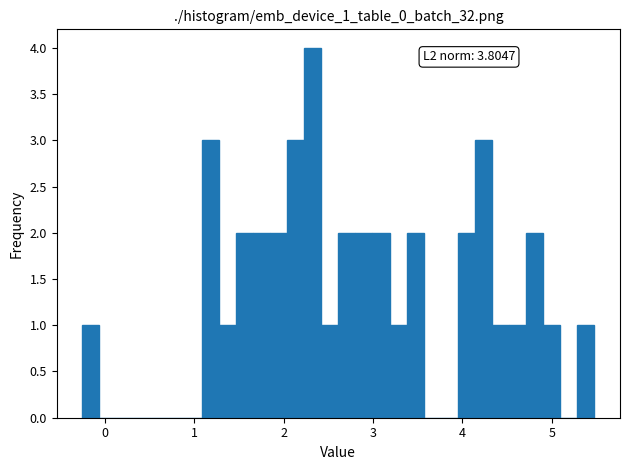

Around what value on the x-axis is the tallest bar? Give the approximate position of its centre, as read against the axis.

2.3